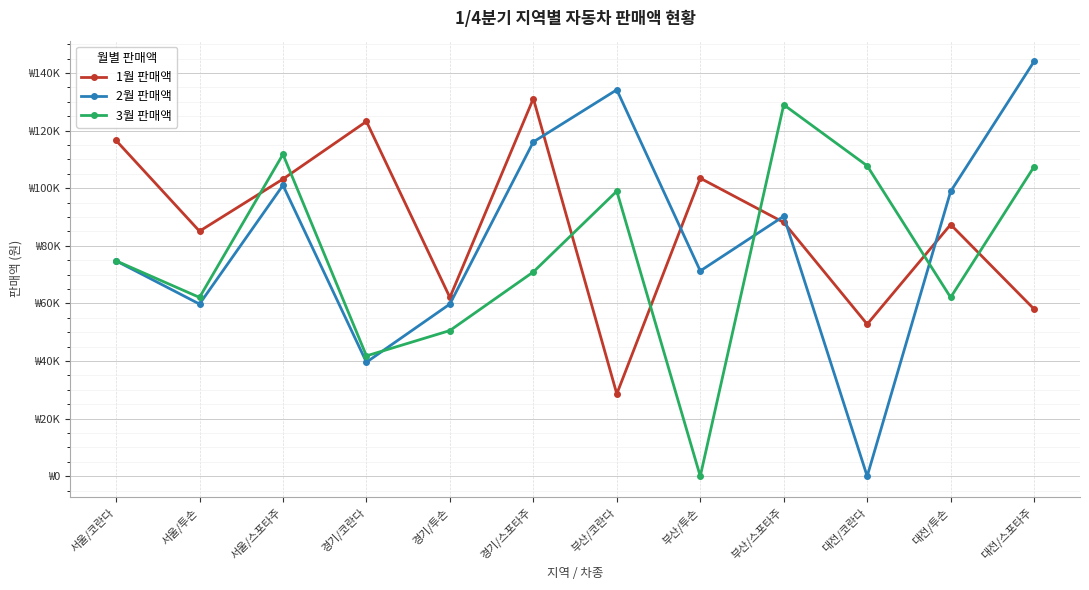

Where is the first local maximum for 2월 판매액?

서울/스포타주